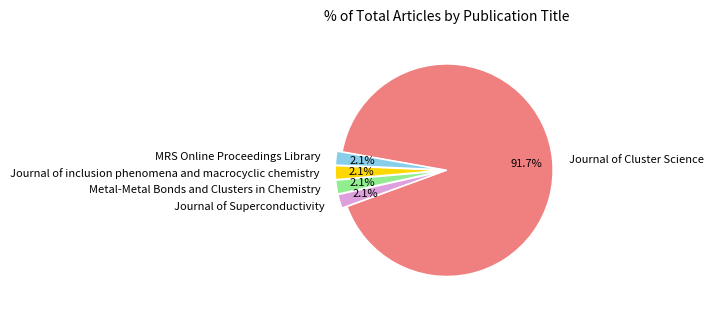

Count the number of slices in the pie.

5